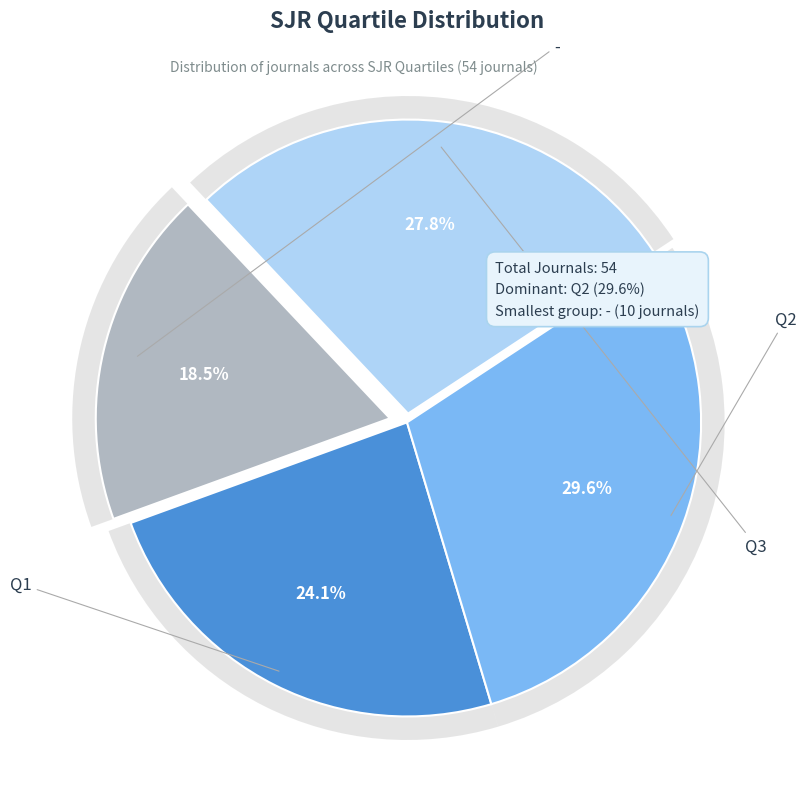

Is - the majority of the pie?

No